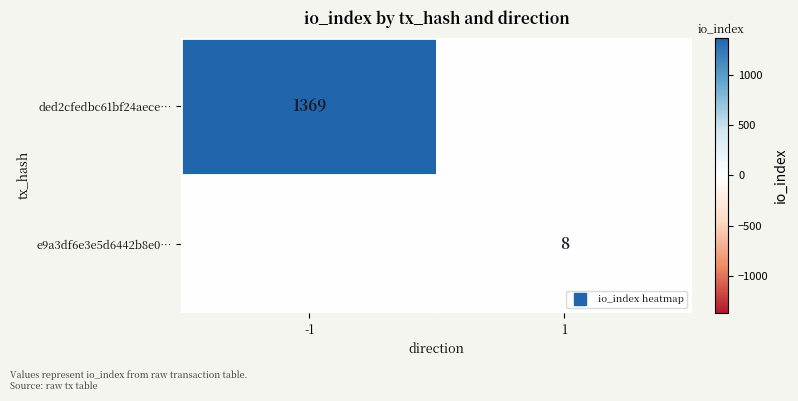

List the labels in order of e9a3df6e3e5d6442b8e0… value, smallest first.

-1, 1